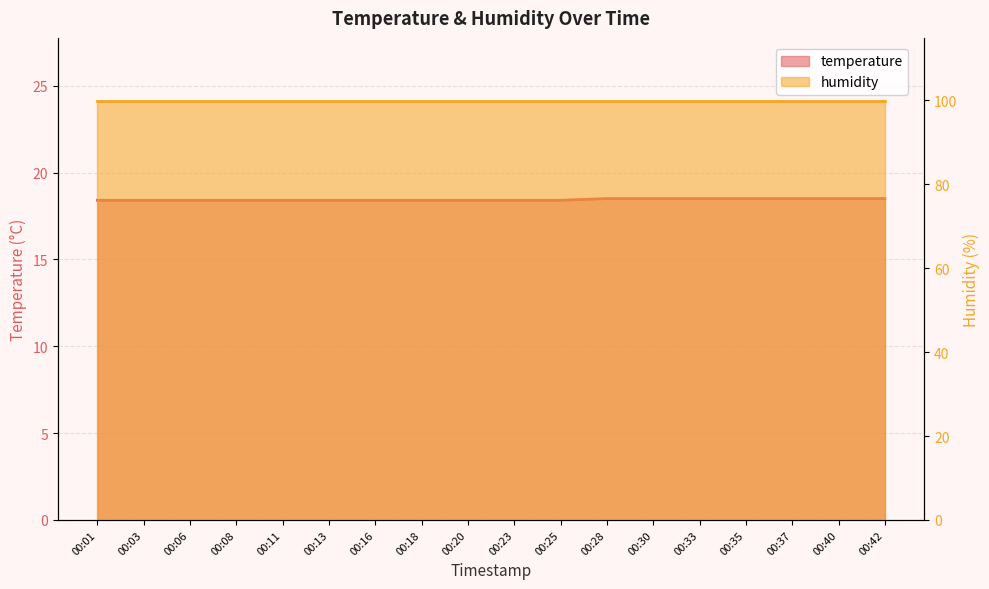

True or false: the data shows 9.4 at 00:06.

False